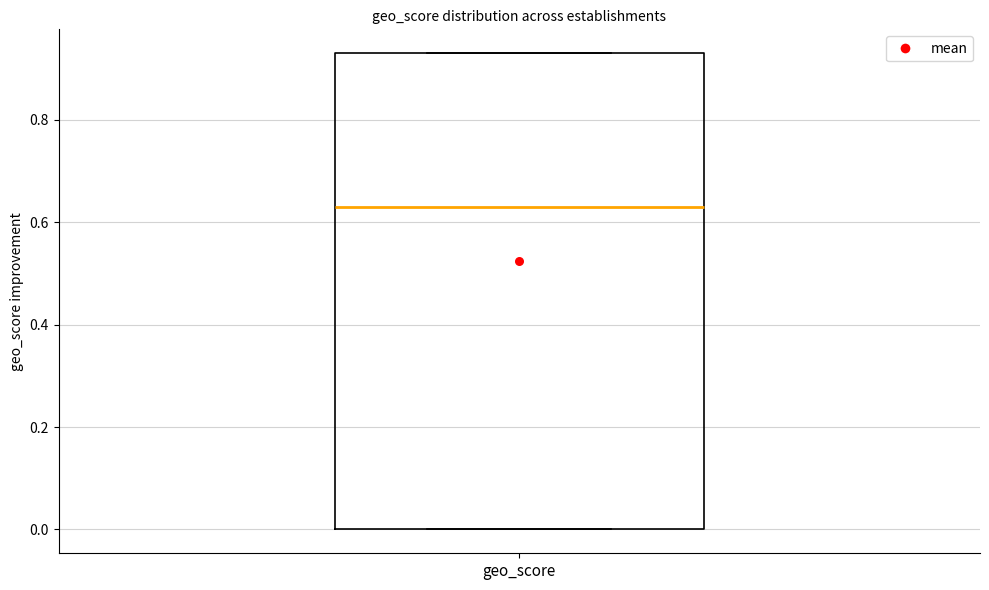

Read this box plot against the y-axis: the position of the median line, the range covered by the box, and the ends of both whiskers. The values are not printed on the chart, so give them approximately, as read against the axis.

median 0.64, box 0.00 to 0.94, whiskers 0.00 to 0.94